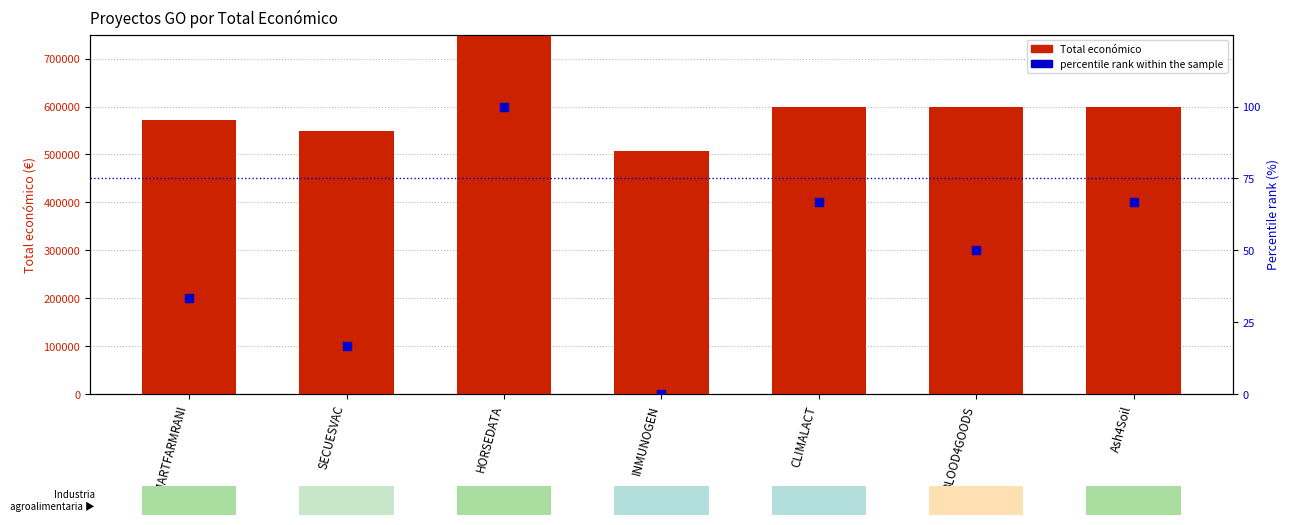

Which series has the widest spread of Y values?

Total económico